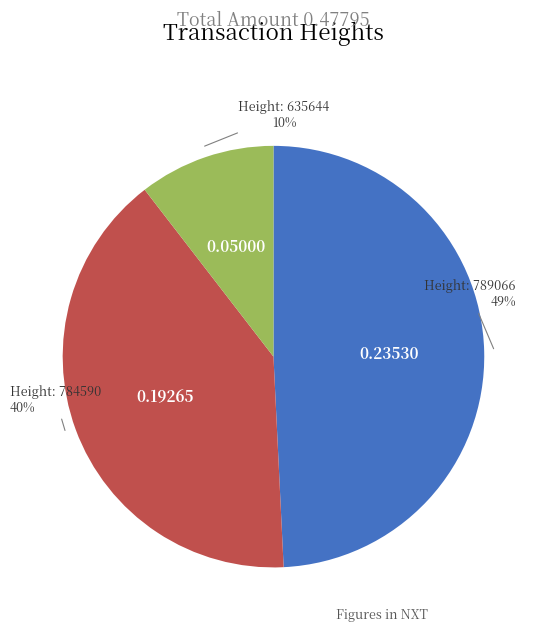

To the nearest percent, what is the average slice percentage?

33%